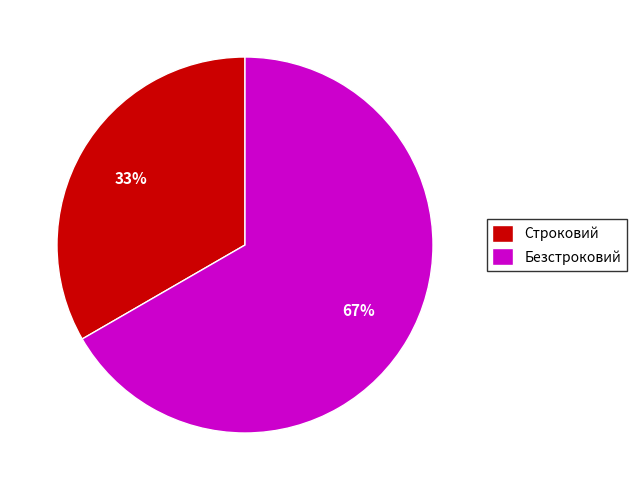

What is the ratio of the value at Безстроковий to the value at Строковий?

2.0